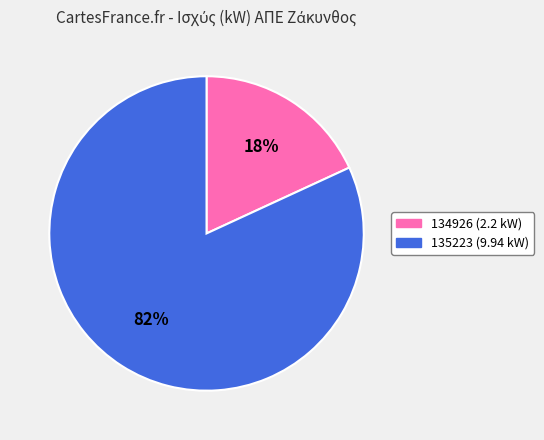

To the nearest percent, what is the difference between the 135223 and 134926 slice percentages?

64%